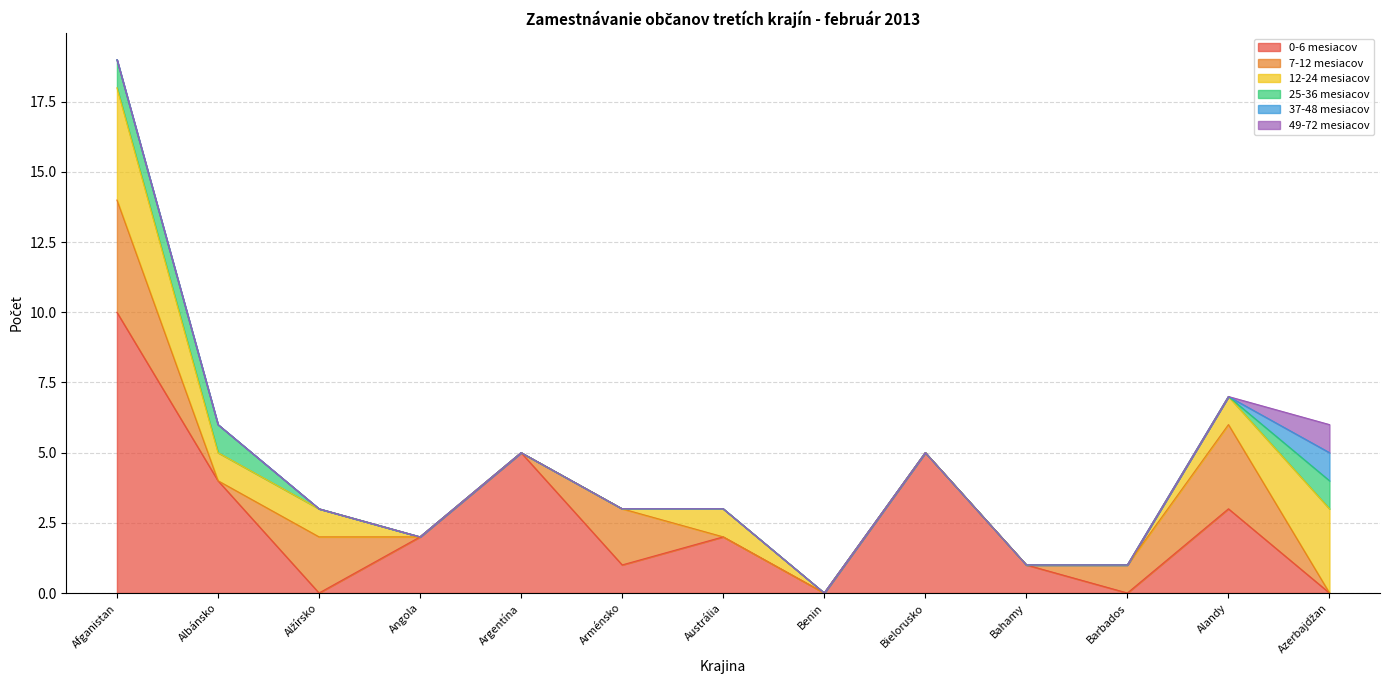

Which category has the lowest value across all series?

Alžírsko